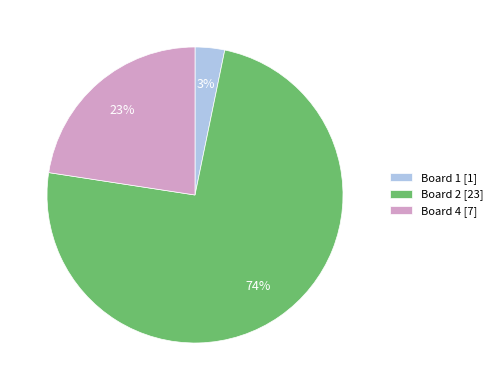

Does Board 1 [1] represent more than half of the total?

No